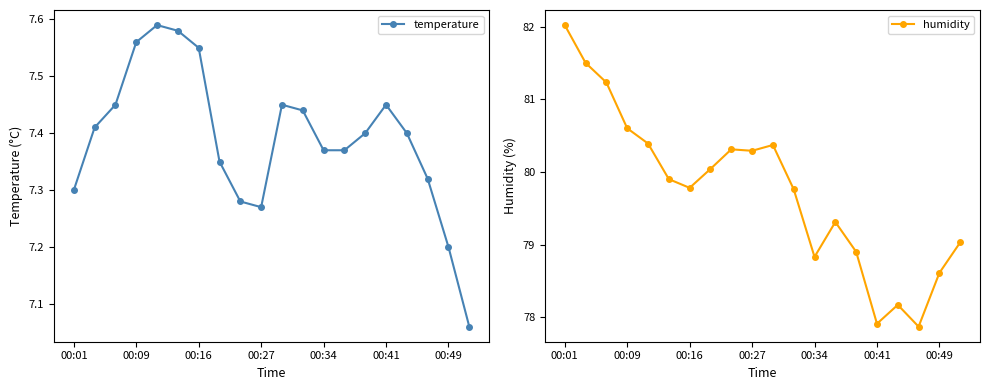

The humidity series shows 18.2 at 00:34. True or false?

False